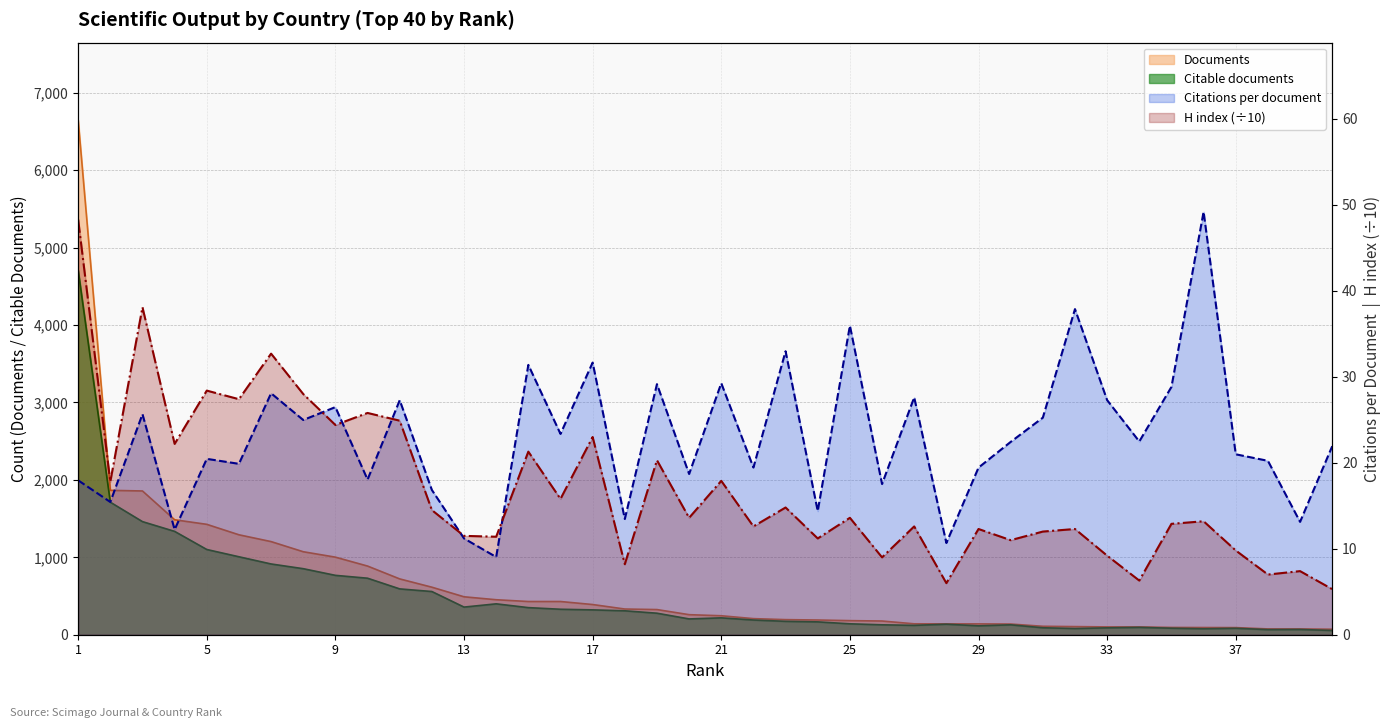

What is the average value of the Documents series?

646.3